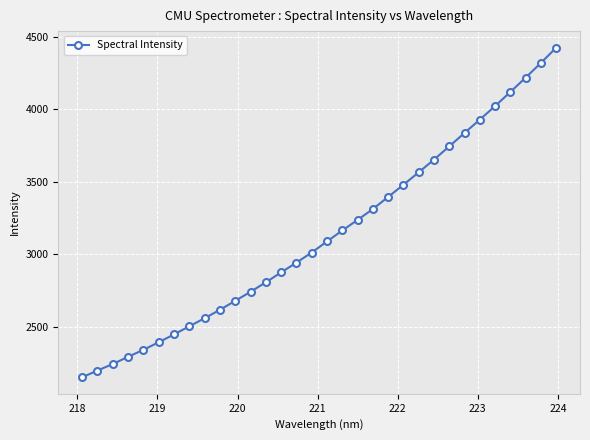

Reading left to right, extract all data points from this chart.

2152.5	2199.3	2244.2	2293.8	2342.2	2394.1	2448.4	2504.2	2560.1	2617.9	2679.7	2742.2	2807.7	2875.8	2943.5	3012.9	3089.5	3165.0	3238.1	3313.1	3396.6	3480.5	3566.4	3654.1	3745.4	3838.4	3930.0	4023.7	4120.9	4219.7	4321.4	4426.2